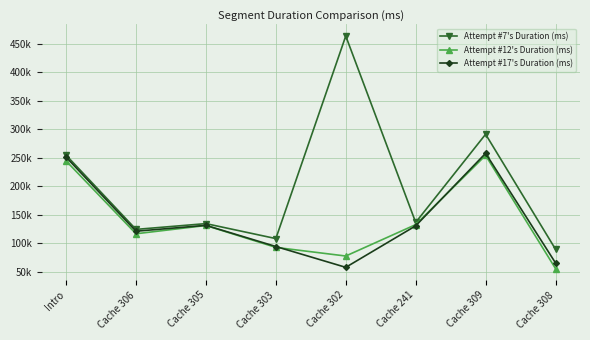

Reading left to right, transcribe all the data shown in this chart.

Attempt #7's Duration (ms): Intro=254356	Cache 306=124141	Cache 305=134268	Cache 303=108039	Cache 302=463284	Cache 241=136404	Cache 309=290990	Cache 308=89330
Attempt #12's Duration (ms): Intro=244220	Cache 306=116477	Cache 305=130977	Cache 303=92568	Cache 302=77453	Cache 241=132515	Cache 309=253953	Cache 308=55382
Attempt #17's Duration (ms): Intro=250864	Cache 306=120941	Cache 305=131244	Cache 303=94149	Cache 302=57611	Cache 241=130390	Cache 309=257553	Cache 308=65336